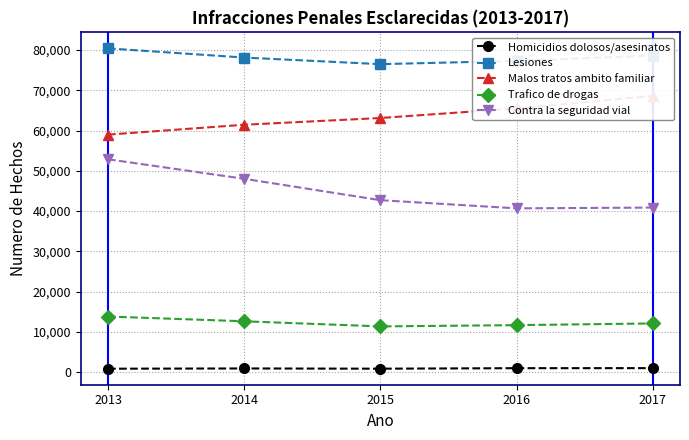

True or false: Trafico de drogas and Malos tratos ambito familiar intersect in this chart.

False